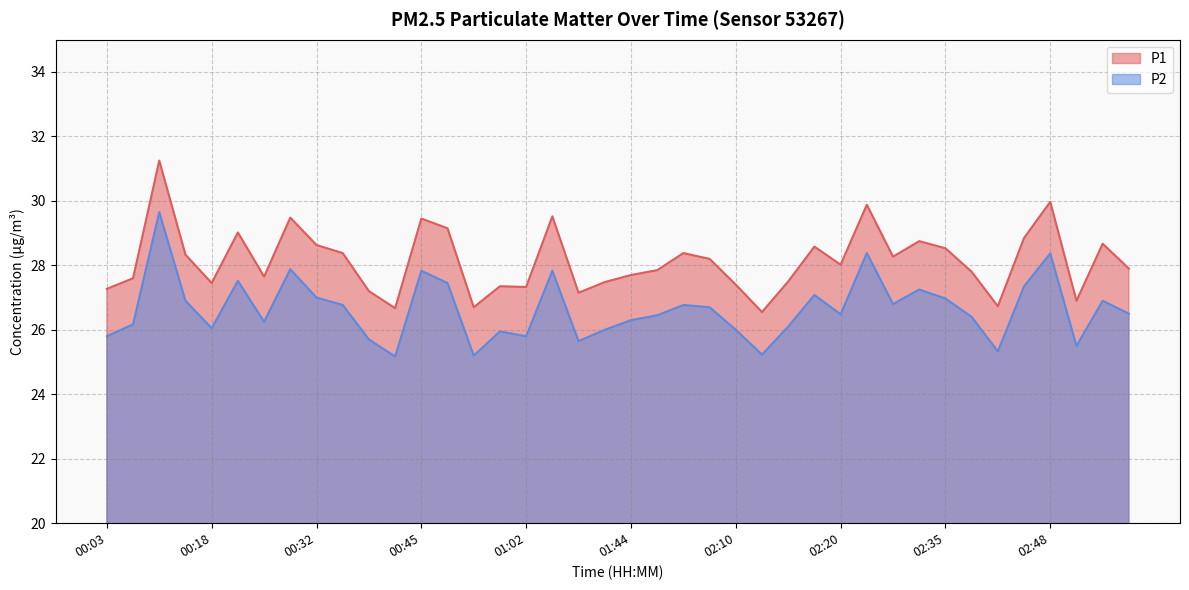

How many interior local valleys does the P1 series have?

11